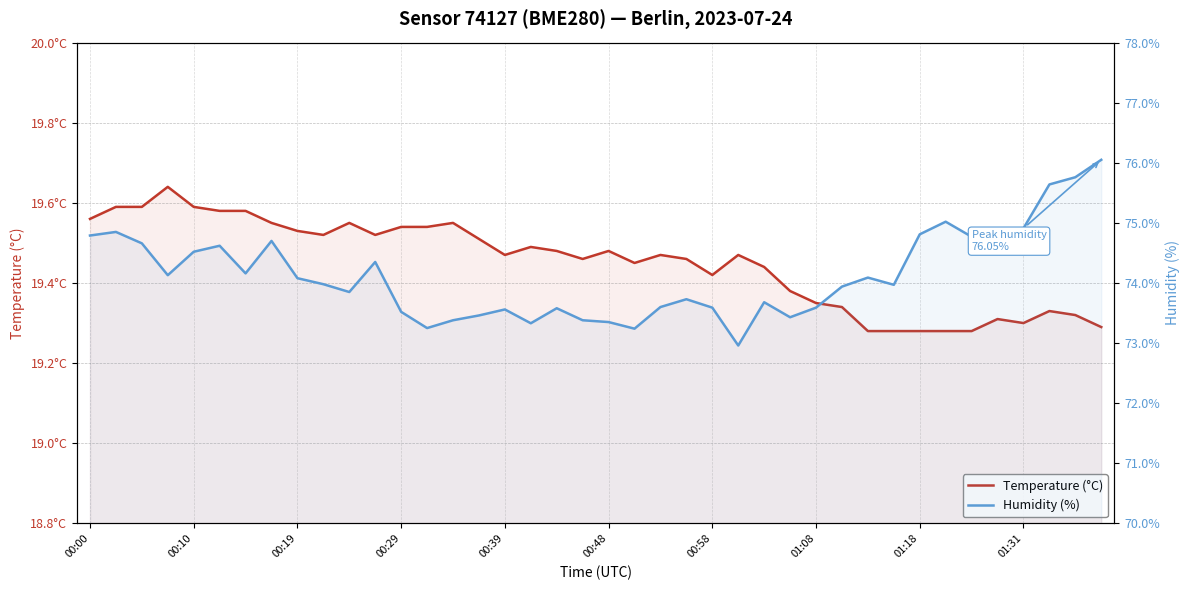

True or false: Temperature (°C) and Humidity (%) intersect in this chart.

False